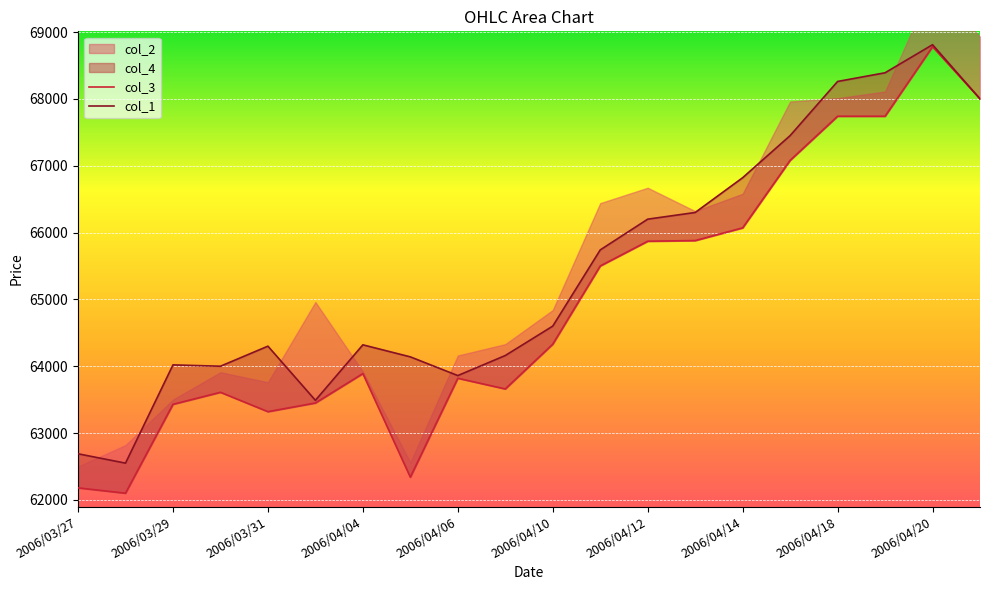

What is the difference between the second highest and second lowest values in the col_3 series?

5820